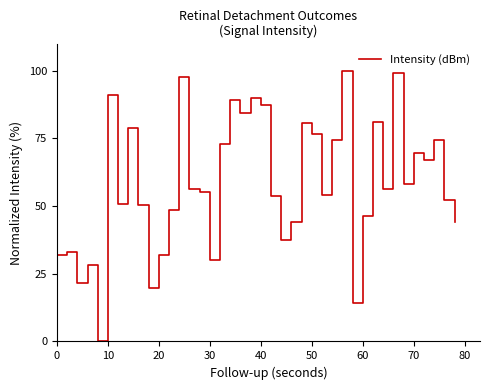

What is the difference between the maximum and minimum values?

100.0